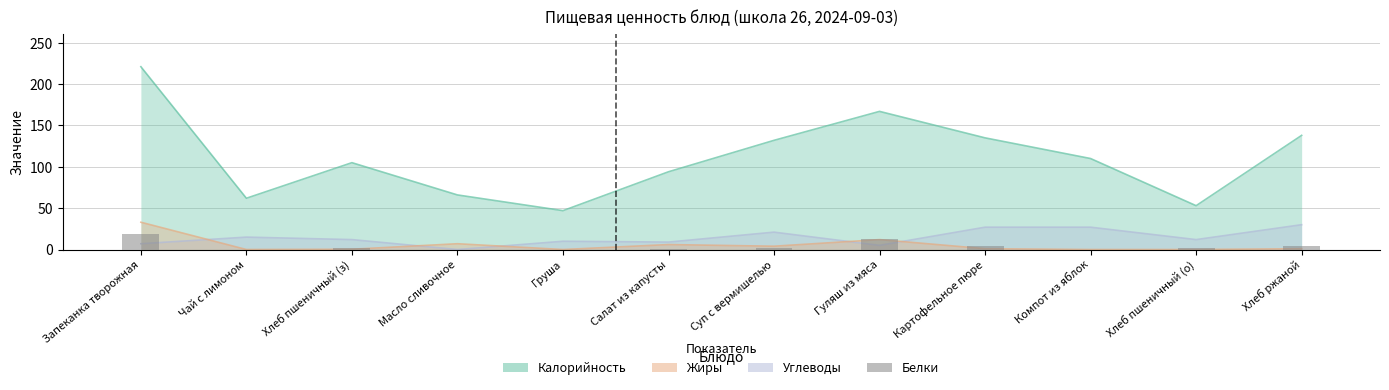

Which label corresponds to the smallest value in the chart?

Чай с лимоном